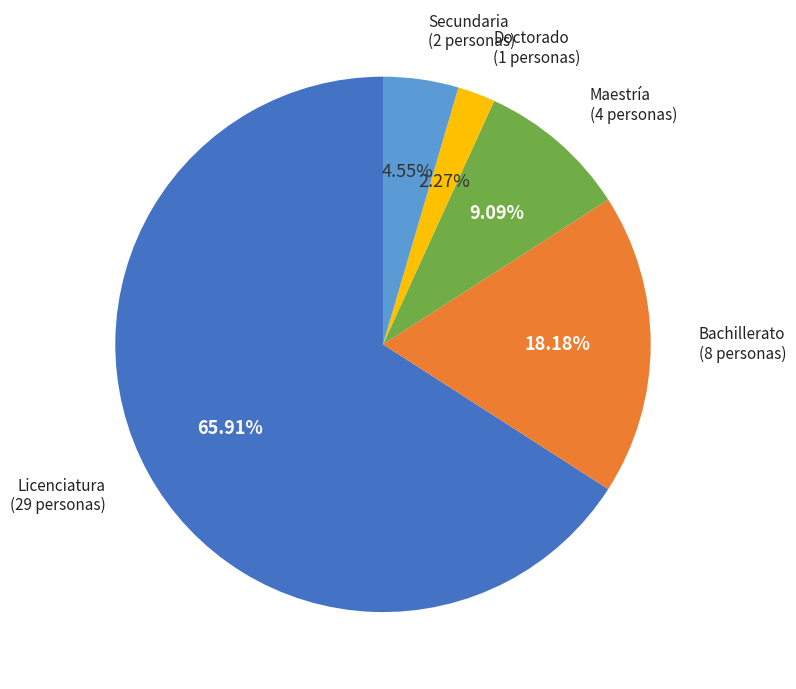

Is there a majority slice in this chart?

Yes